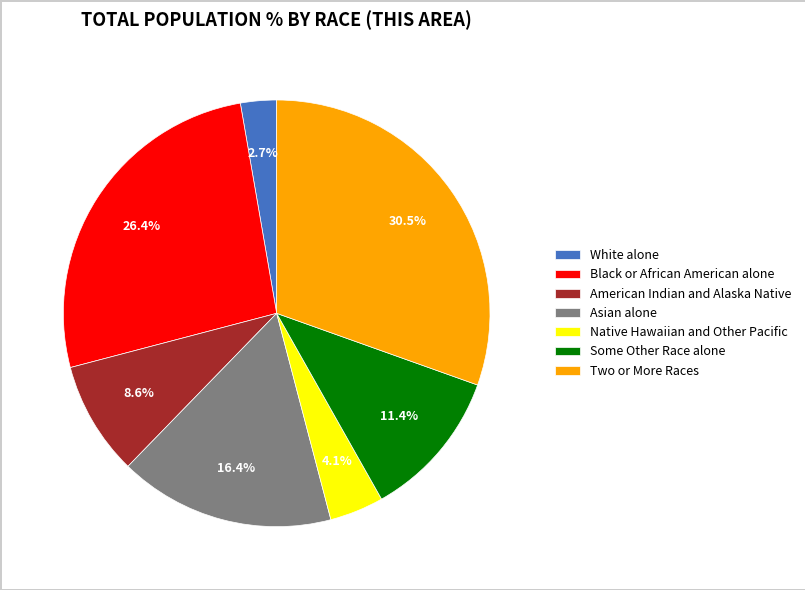

Rank the categories by value from highest to lowest.

Two or More Races, Black or African American alone, Asian alone, Some Other Race alone, American Indian and Alaska Native, Native Hawaiian and Other Pacific, White alone